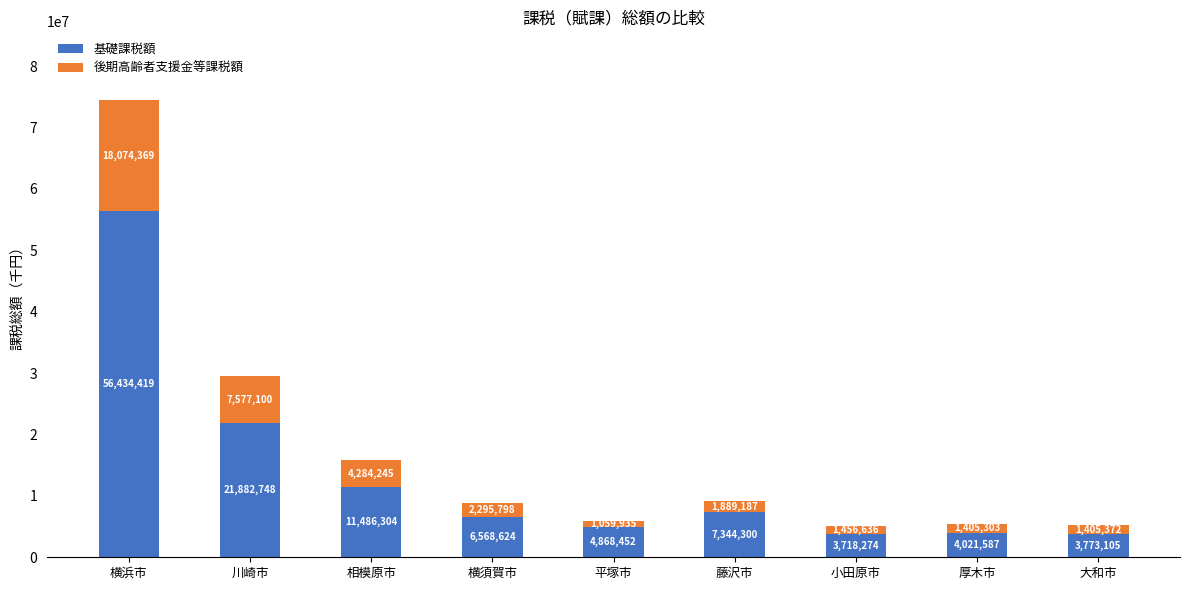

The 基礎課税額 series shows 56434419 at 横浜市. True or false?

True